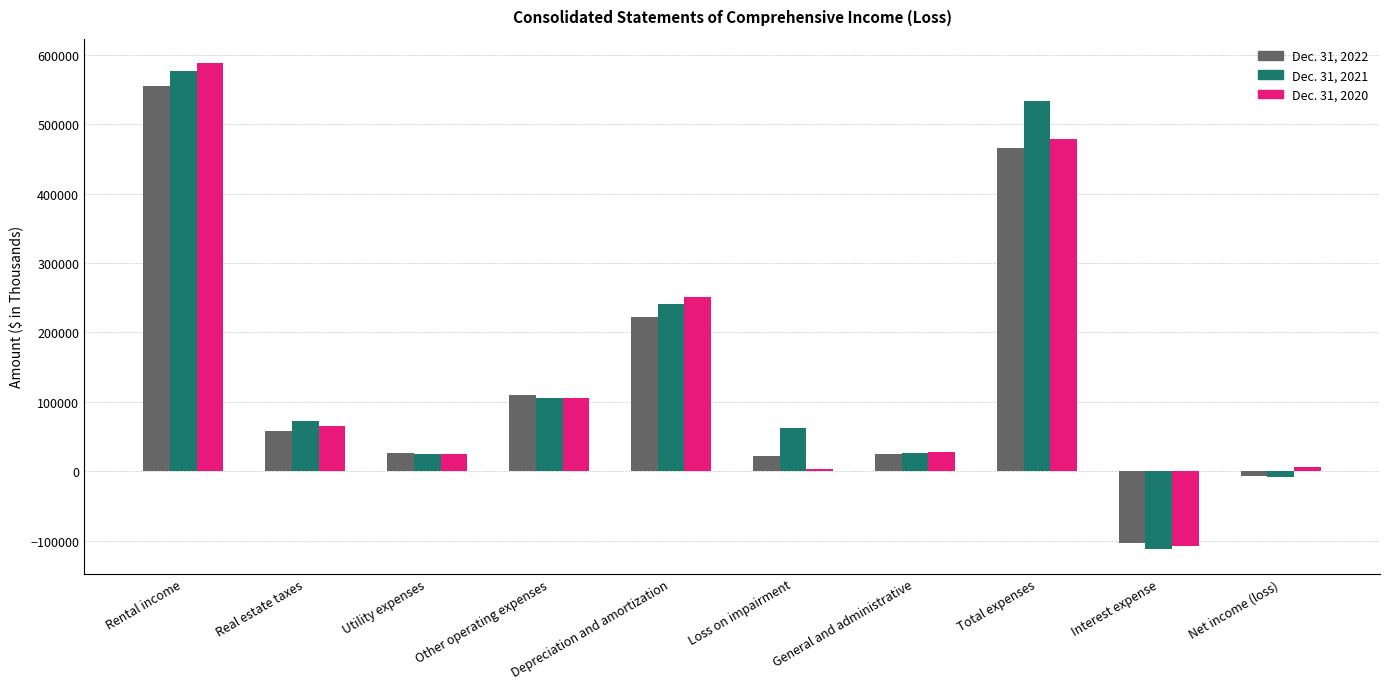

Which series has the largest range (max minus min)?

Dec. 31, 2020